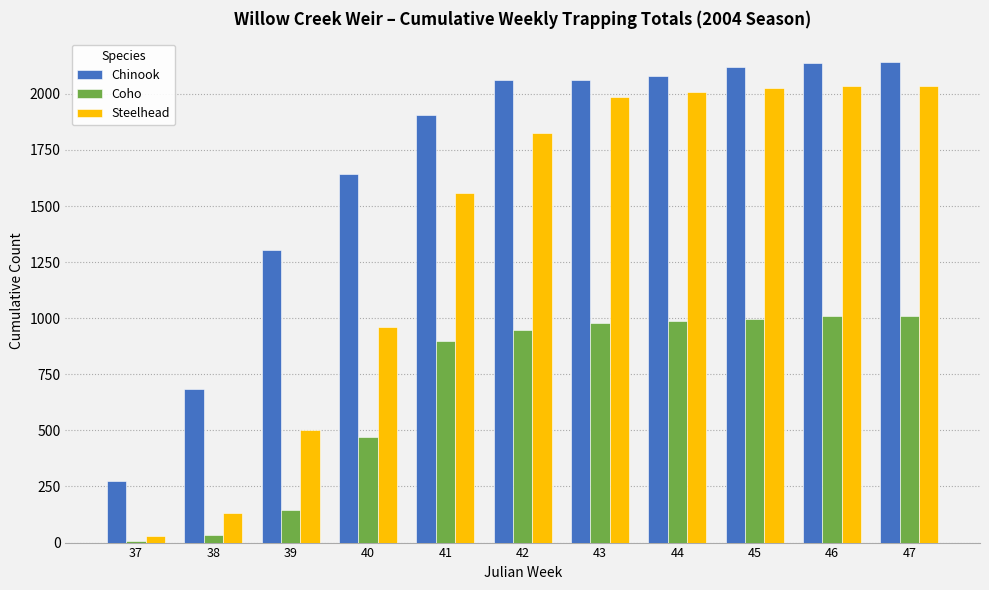

What is the spread (max minus min) of values at 42?

1112